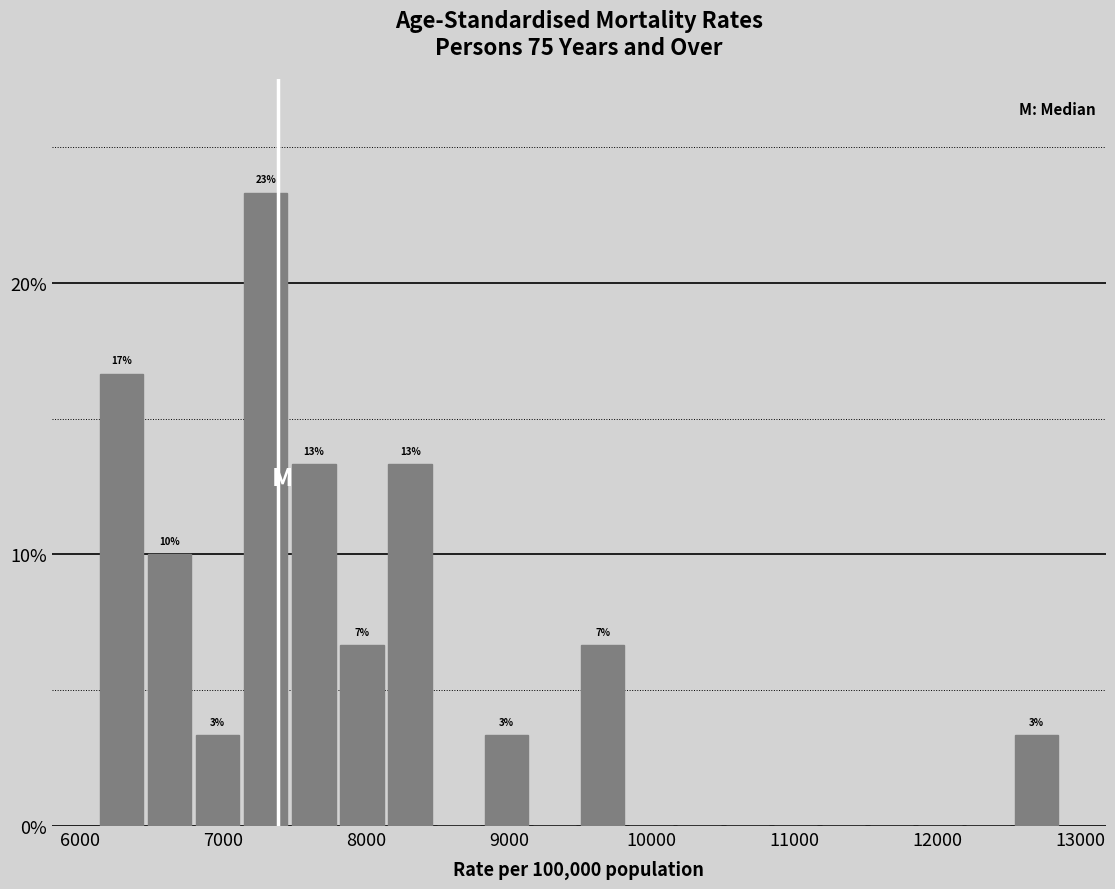

Around what value on the x-axis is the tallest bar? Give the approximate position of its centre, as read against the axis.

7300